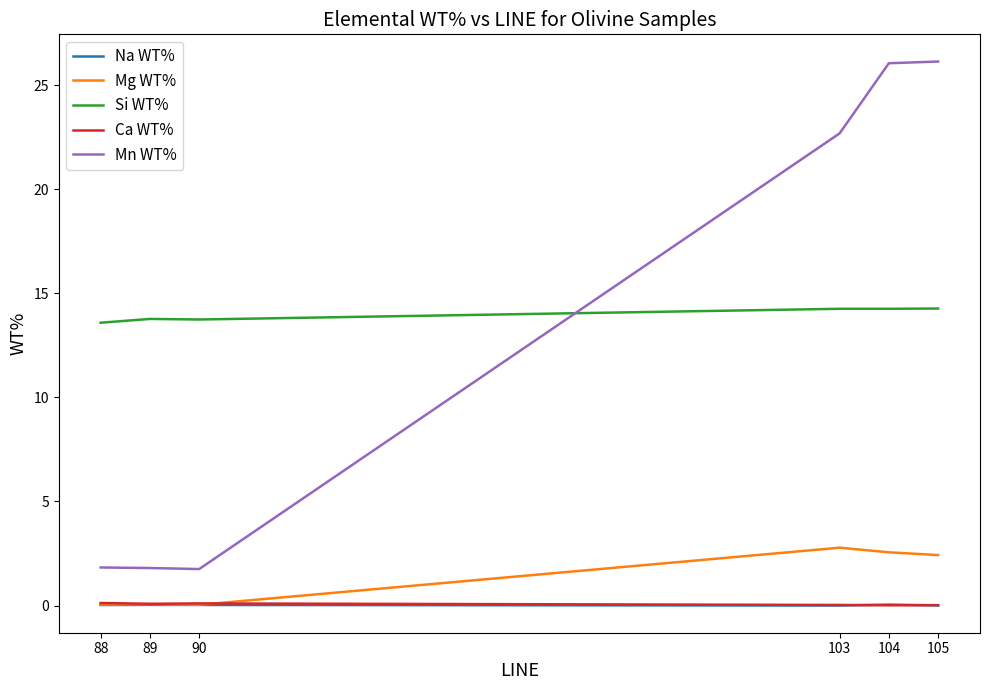

How many values in the Mn WT% series are below 22?

3